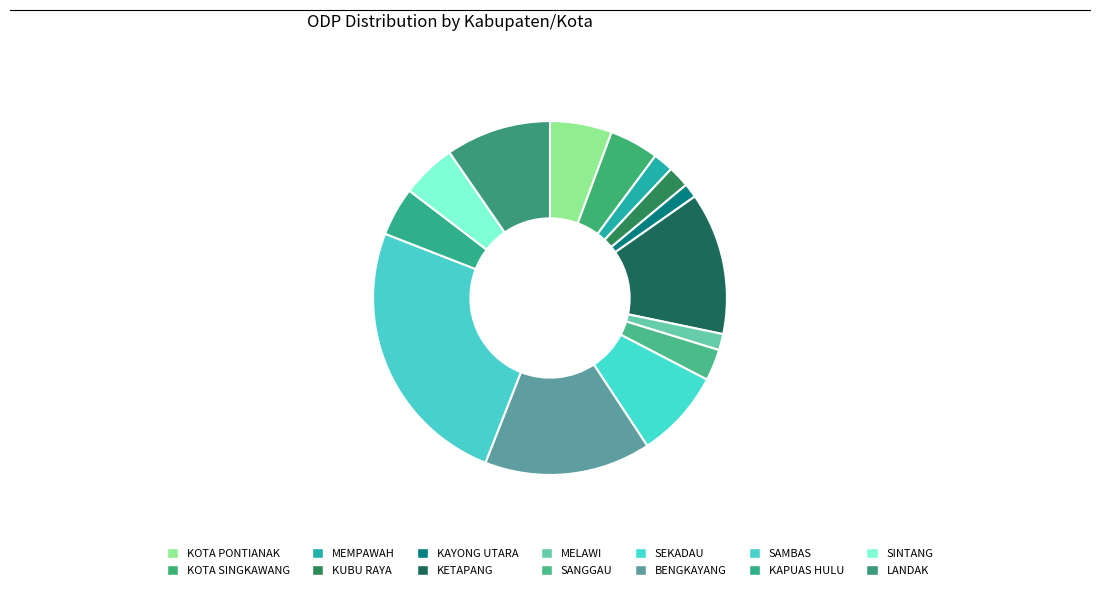

To the nearest percent, what portion does KAYONG UTARA represent?

1%